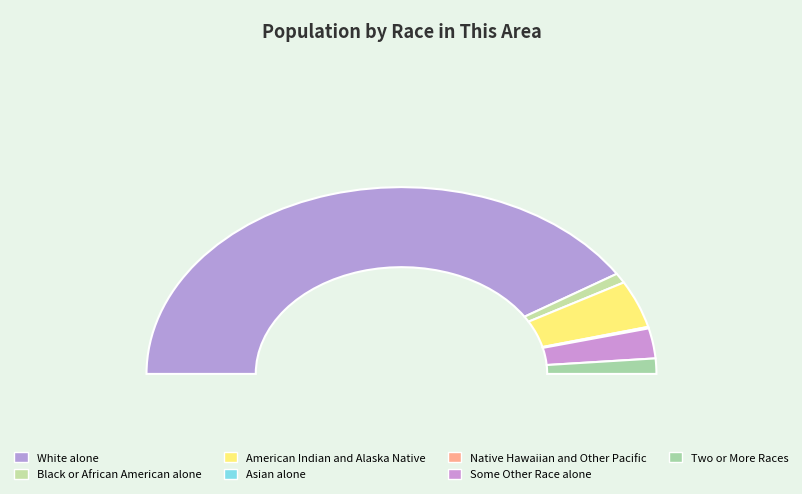

Do Asian alone and Two or More Races together represent more than half of the pie?

No